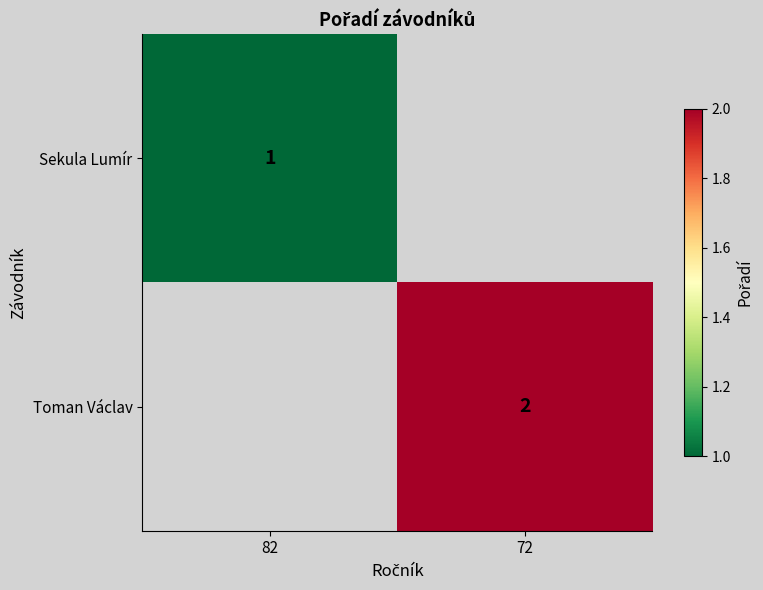

The Toman Václav series shows 3 at 72. True or false?

False